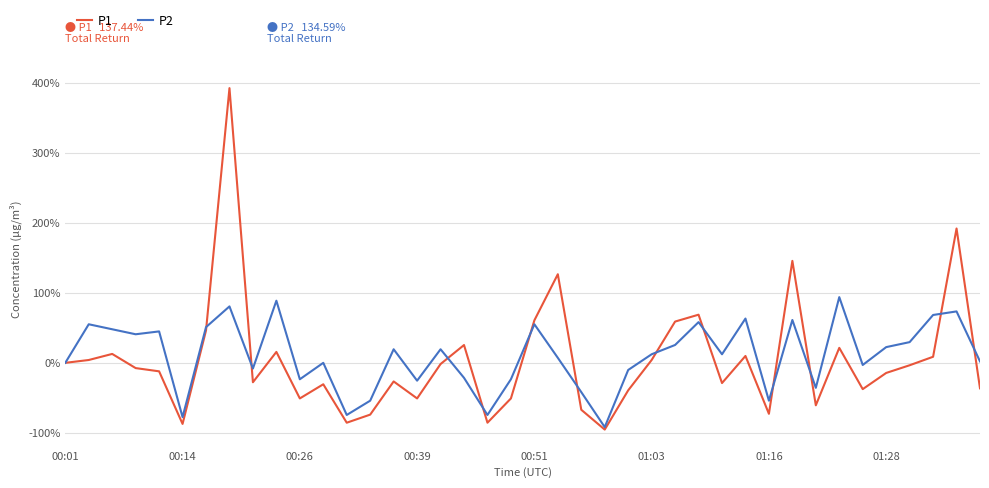

Which series has the largest range (max minus min)?

P1